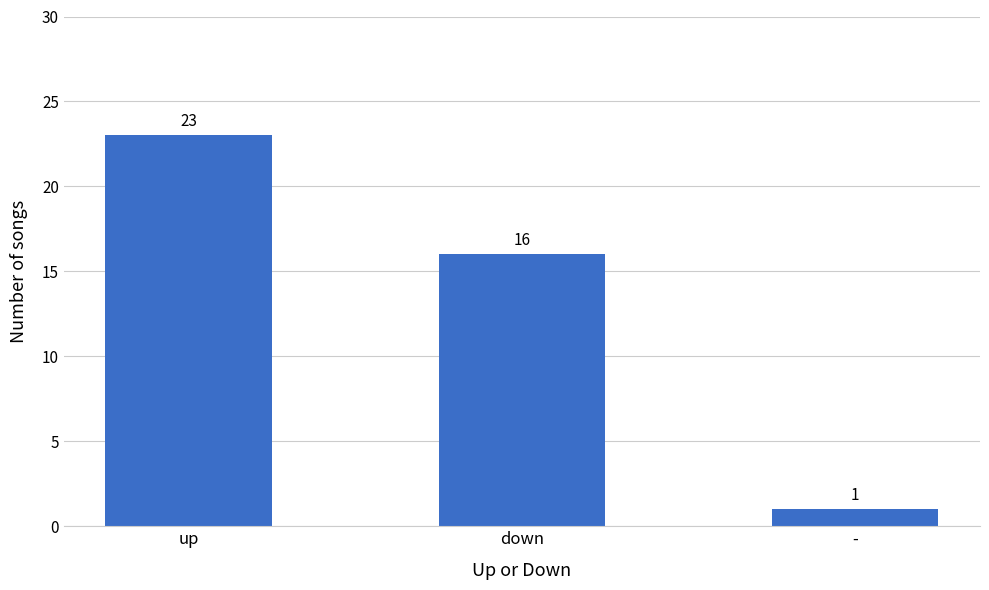

What is the change in value from up to -?

-22